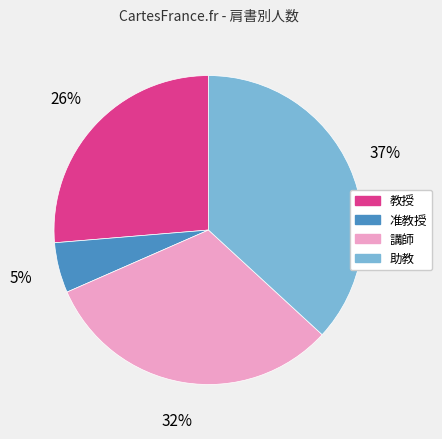

Between 教授 and 准教授, which is larger?

教授